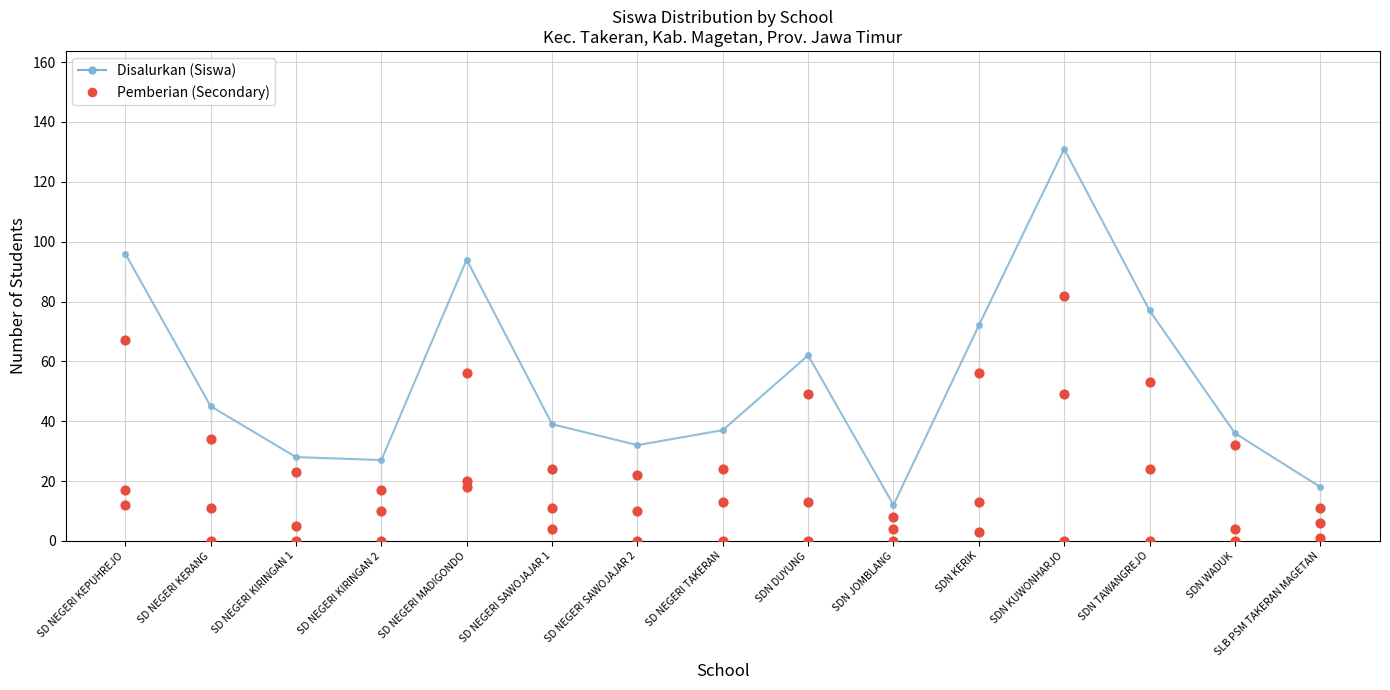

Is the value of Disalurkan (Siswa) at SD NEGERI KIRINGAN 2 greater than the value of Pemberian at SDN KUWONHARJO?

No